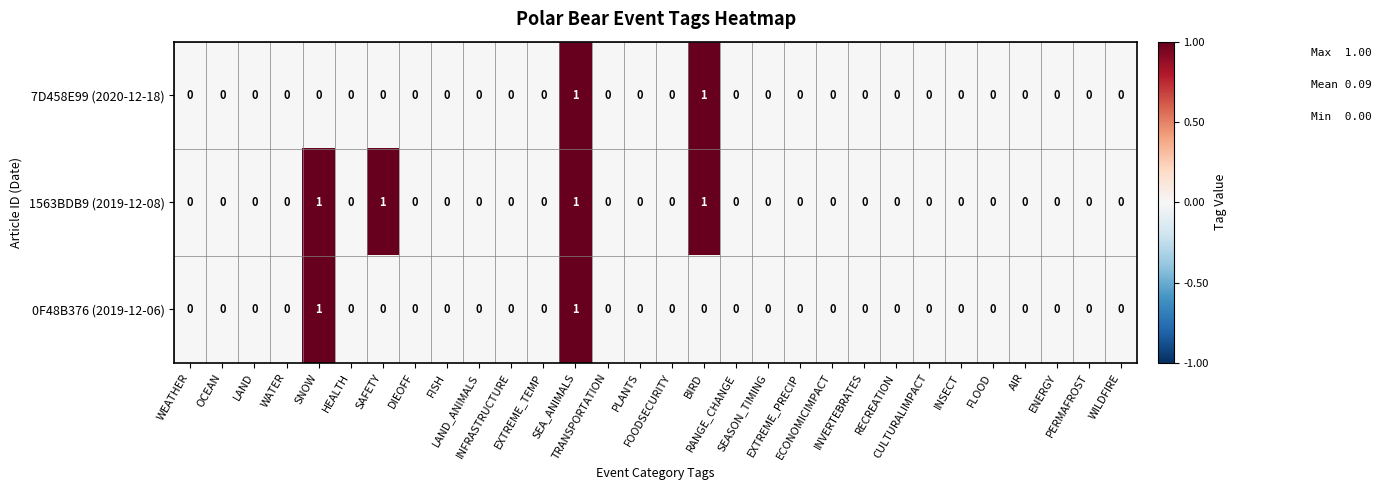

Which series has the largest total across all categories?

1563BDB9 (2019-12-08)